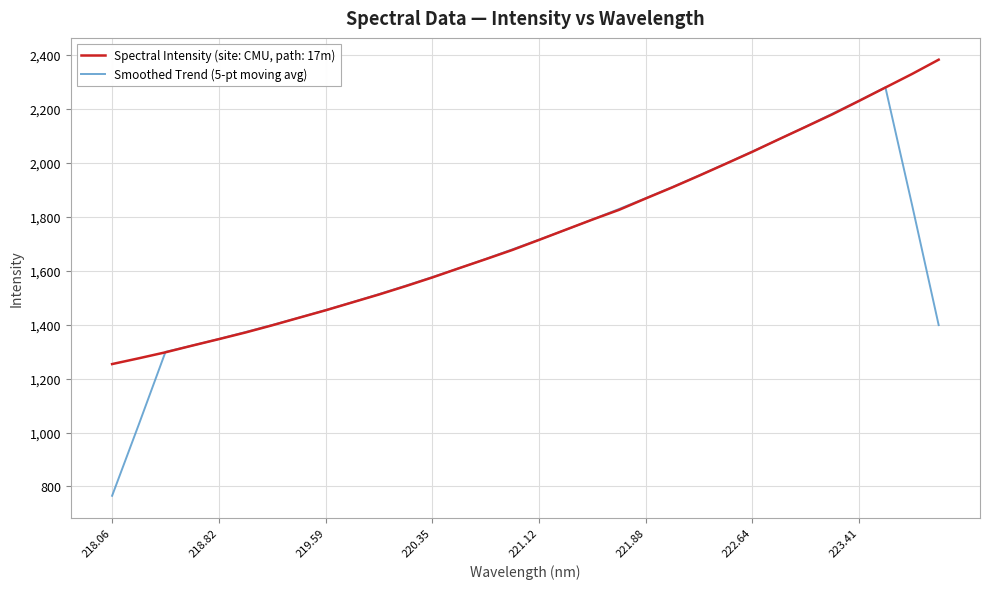

What is the greatest value displayed?

2383.0